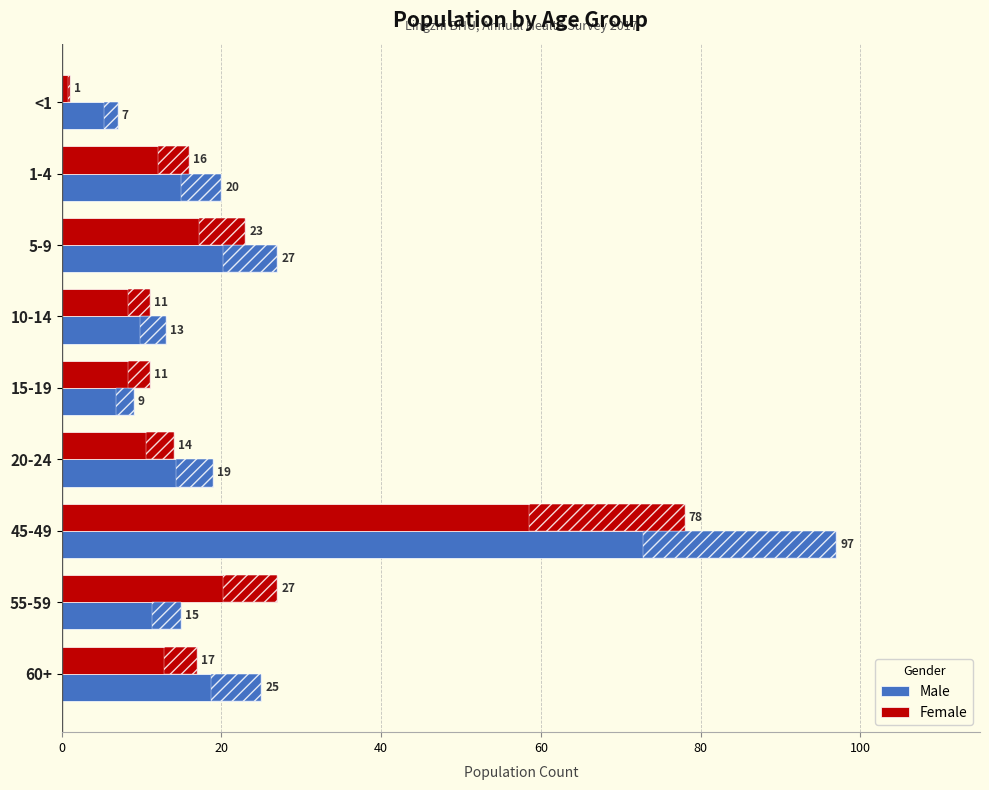

What is the difference between the highest and lowest values at <1?

6